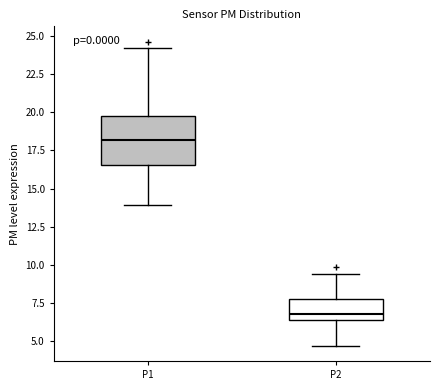

Where does the upper whisker of the box for P1 end on the y-axis? The values are not printed on the chart, so give them approximately, as read against the axis.

24.0